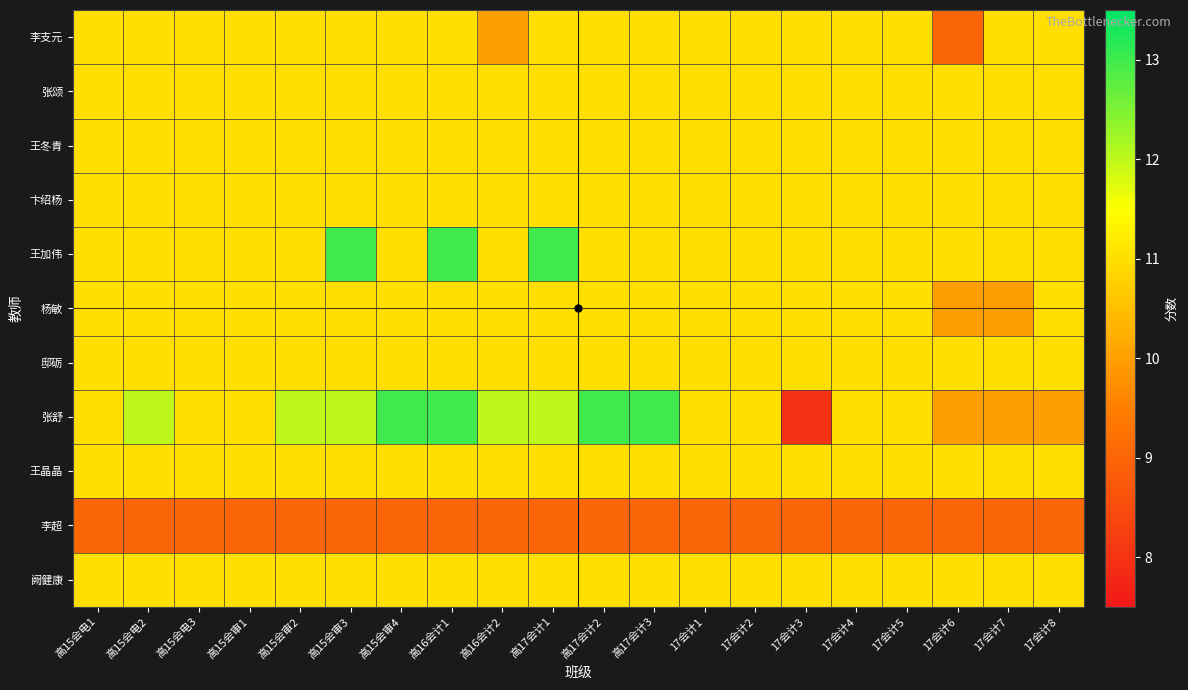

How many data points does each series have?

20